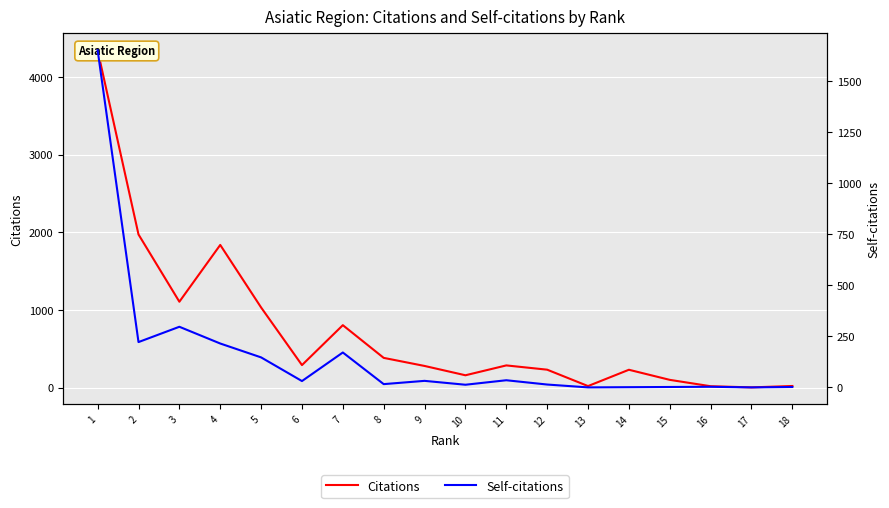

What is the sum of all Self-citations values?

2853